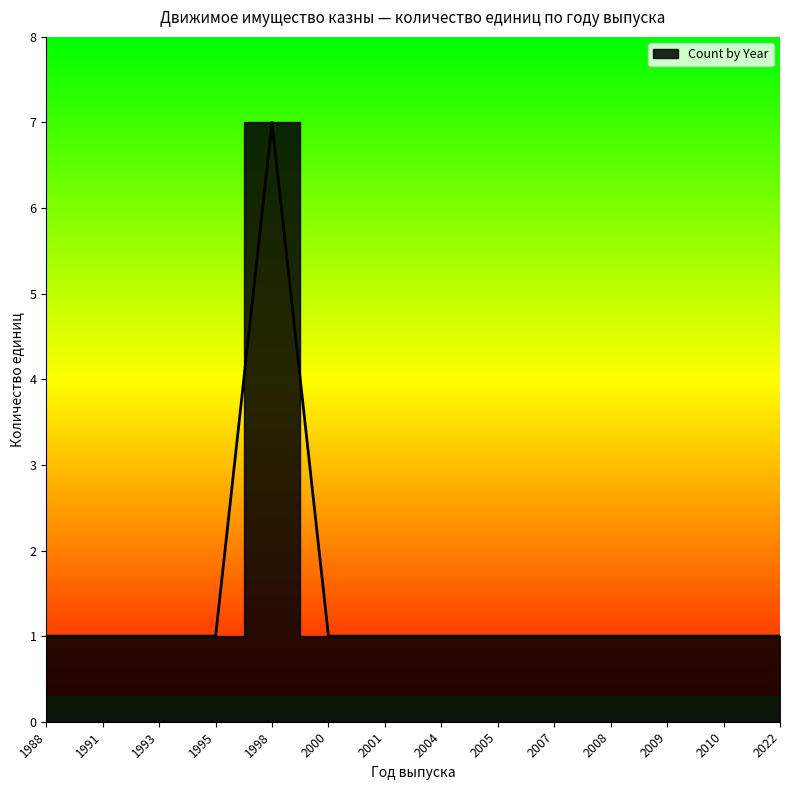

Is this an area chart (filled region under the line)?

No